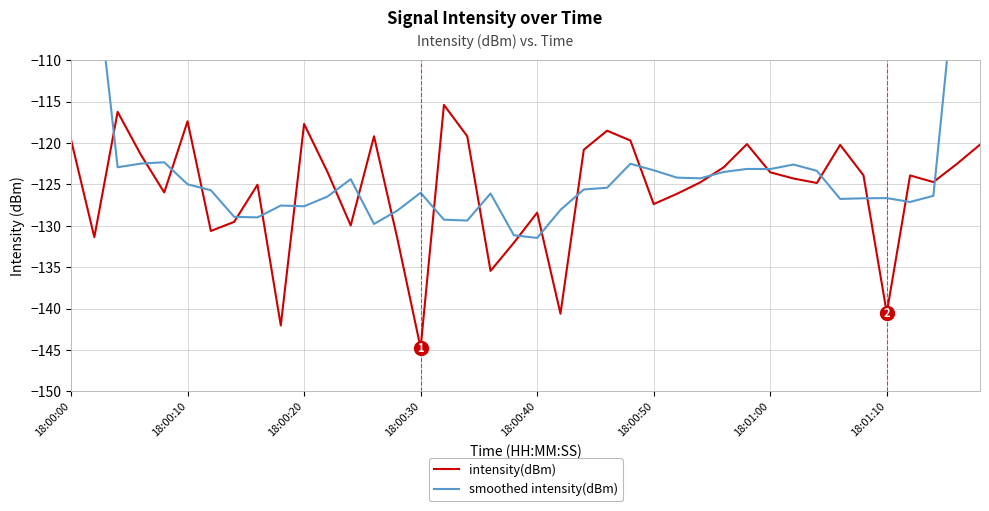

What are all the series names shown in the legend?

intensity(dBm), smoothed intensity(dBm)